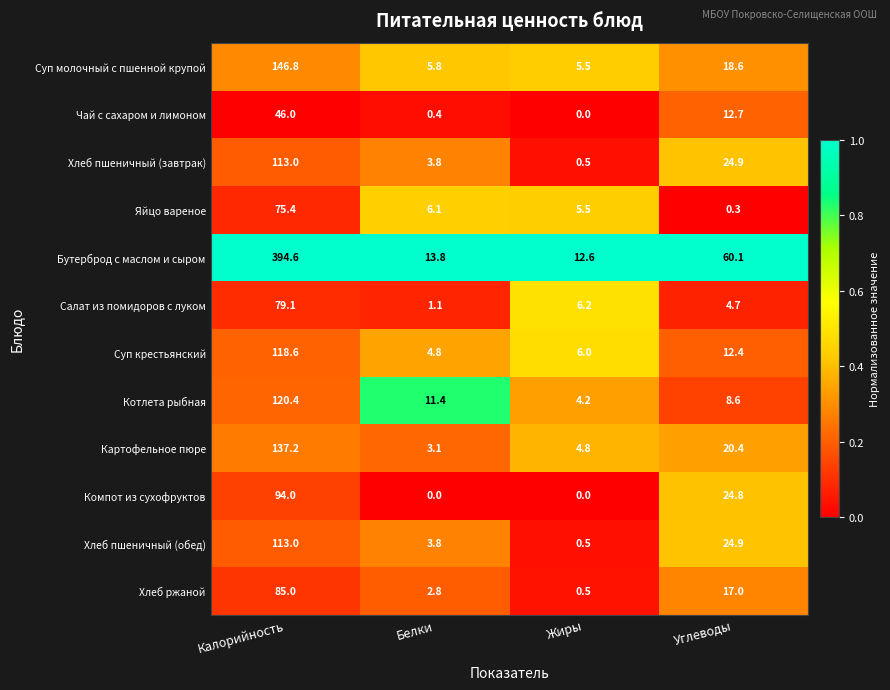

Read the Бутерброд с маслом и сыром value at Калорийность.

394.6